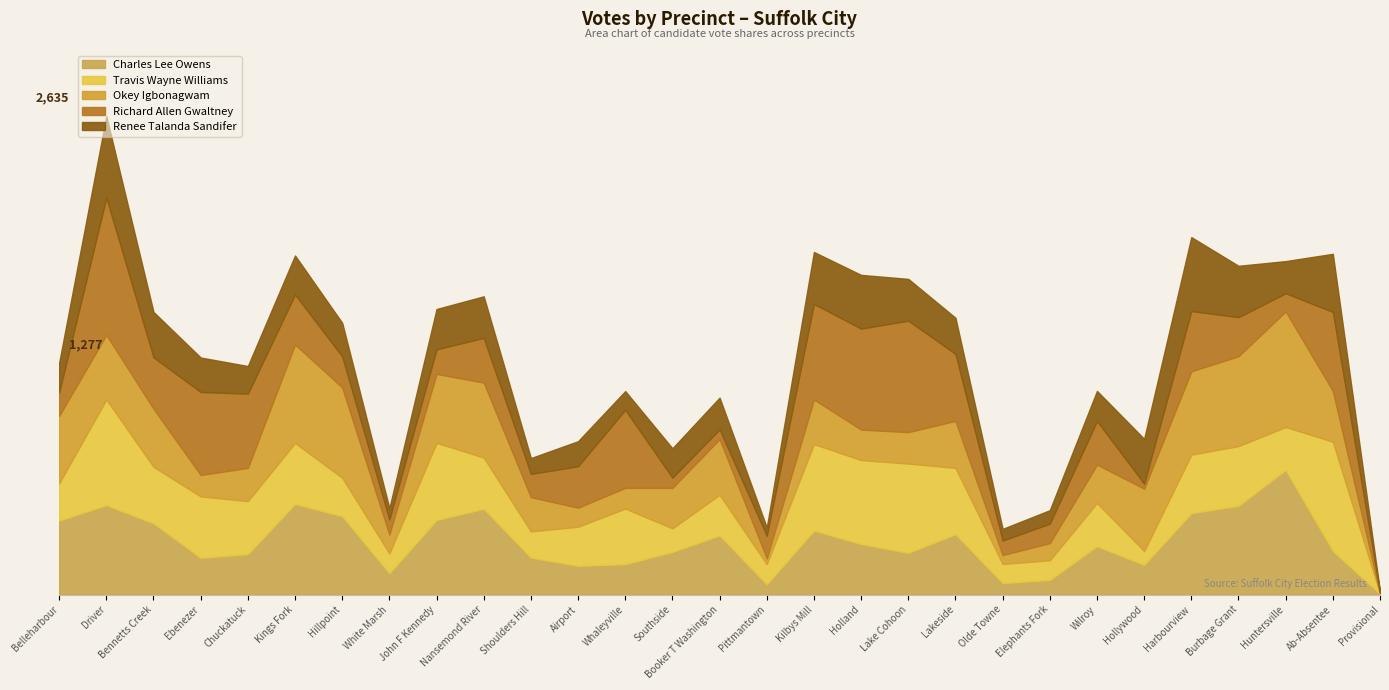

Which label corresponds to the smallest value in the chart?

Provisional